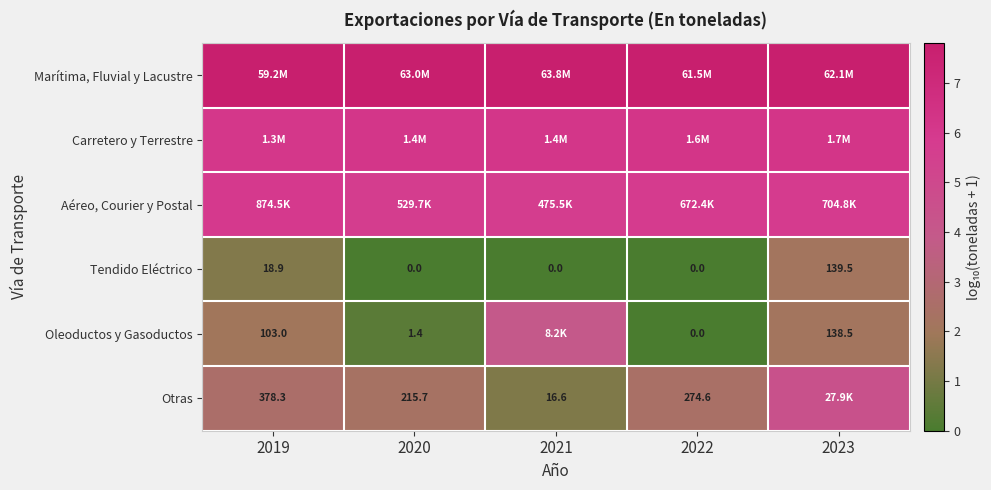

What is the maximum value for Marítima, Fluvial y Lacustre?

7.8